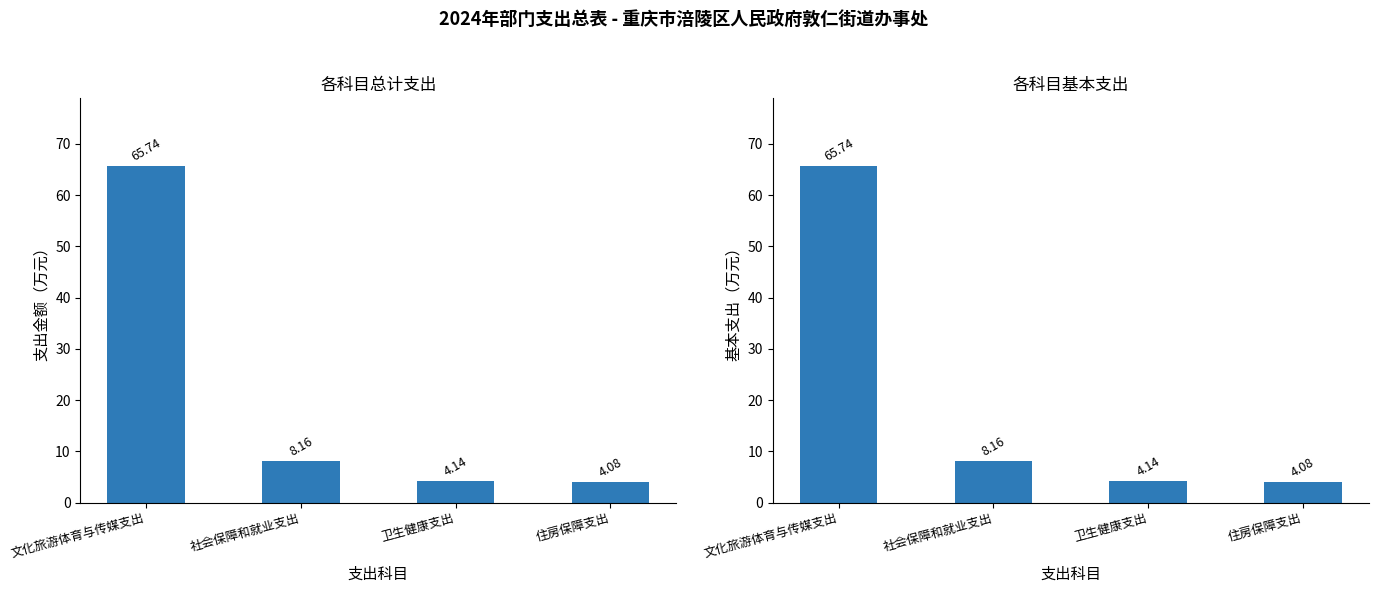

Which series has the largest total across all categories?

总计